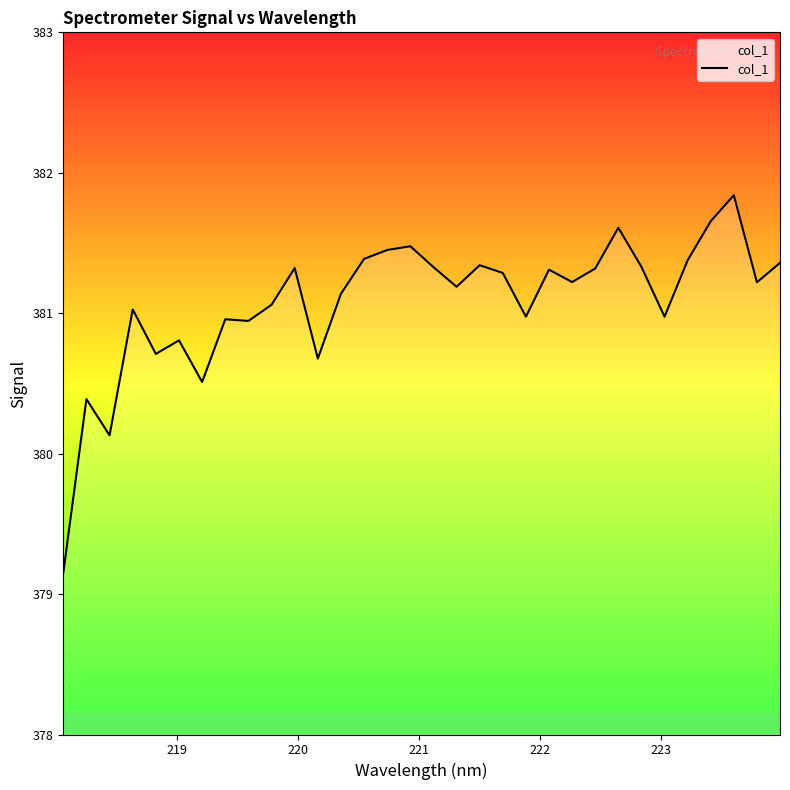

What is the difference between the maximum and minimum values?

2.7